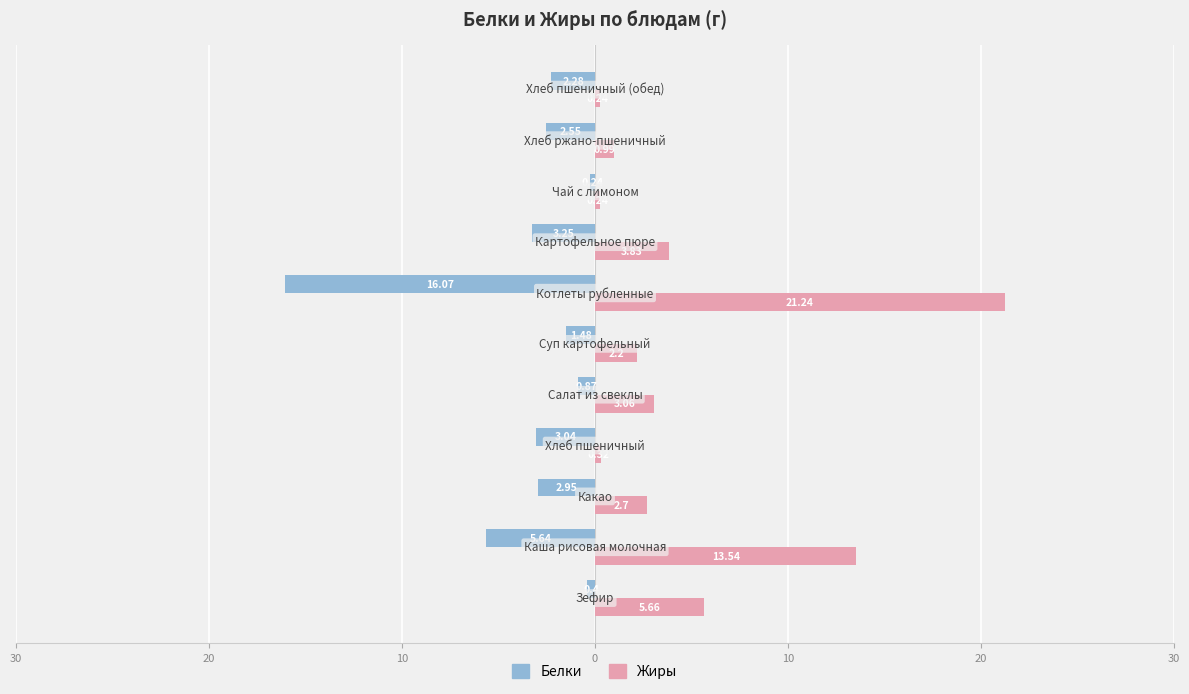

Which series has the widest spread of values?

Жиры